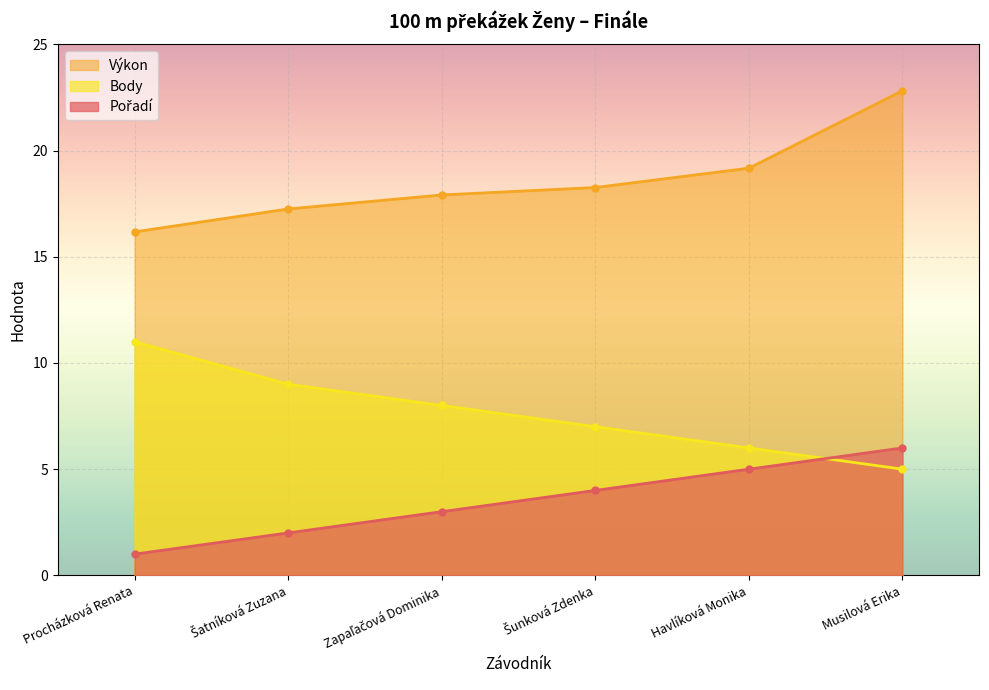

Reading left to right, list all the values displayed in this chart.

Pořadí: Procházková Renata=1.0	Šatníková Zuzana=2.0	Zapaľačová Dominika=3.0	Šunková Zdenka=4.0	Havlíková Monika=5.0	Musilová Erika=6.0
Výkon: Procházková Renata=16.2	Šatníková Zuzana=17.2	Zapaľačová Dominika=17.9	Šunková Zdenka=18.3	Havlíková Monika=19.2	Musilová Erika=22.8
Body: Procházková Renata=11.0	Šatníková Zuzana=9.0	Zapaľačová Dominika=8.0	Šunková Zdenka=7.0	Havlíková Monika=6.0	Musilová Erika=5.0